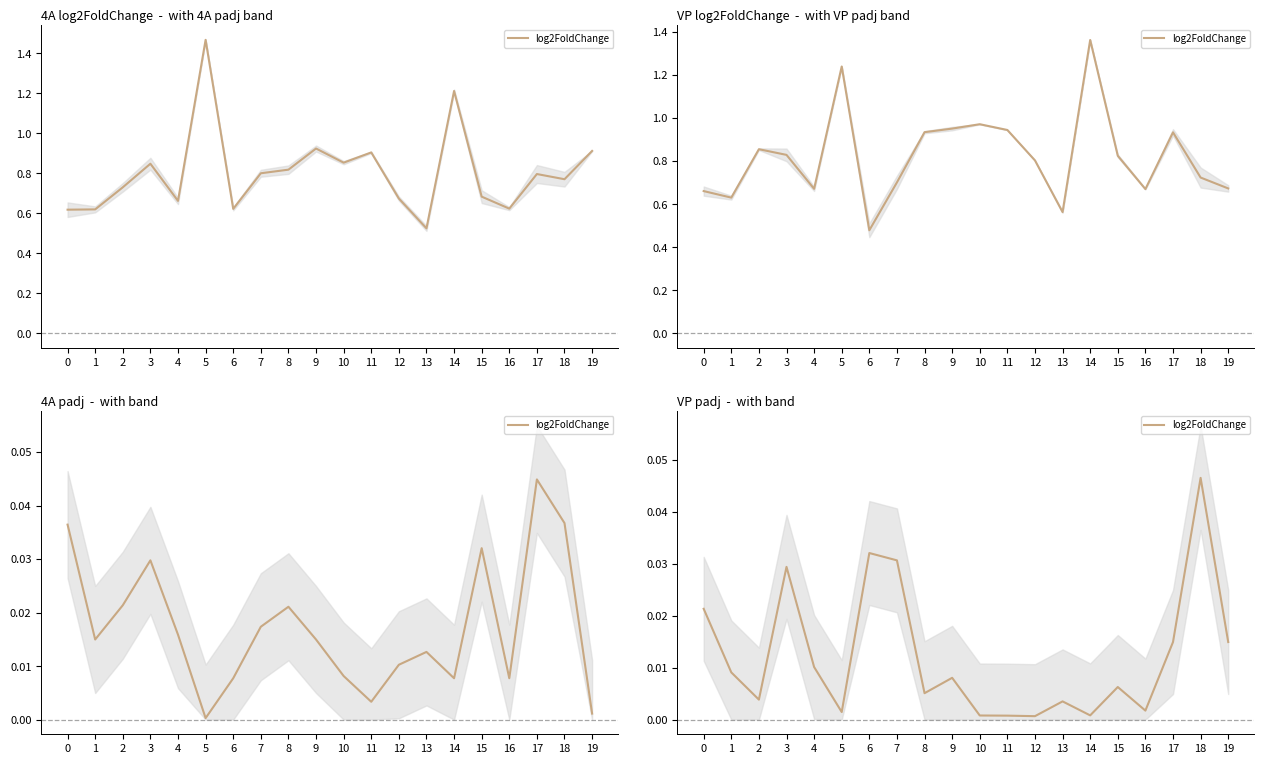

Where is the first local minimum?

2